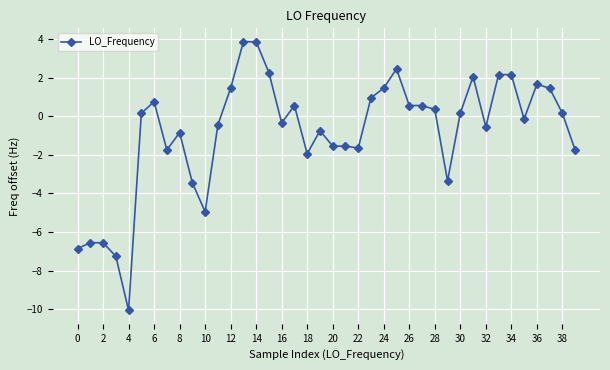

True or false: the data has more than 2 interior local peaks.

True